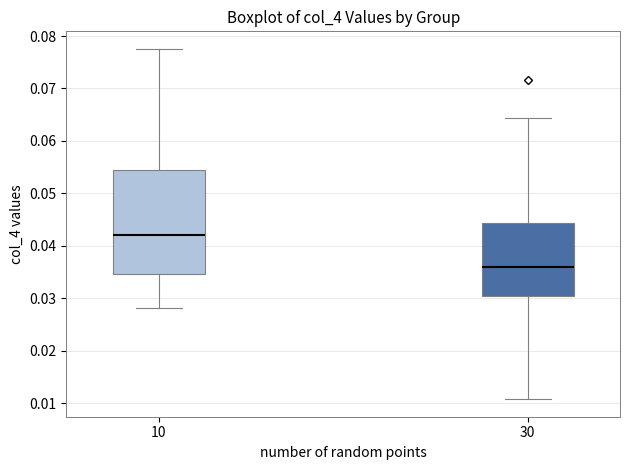

Which box has the lowest median line?

30